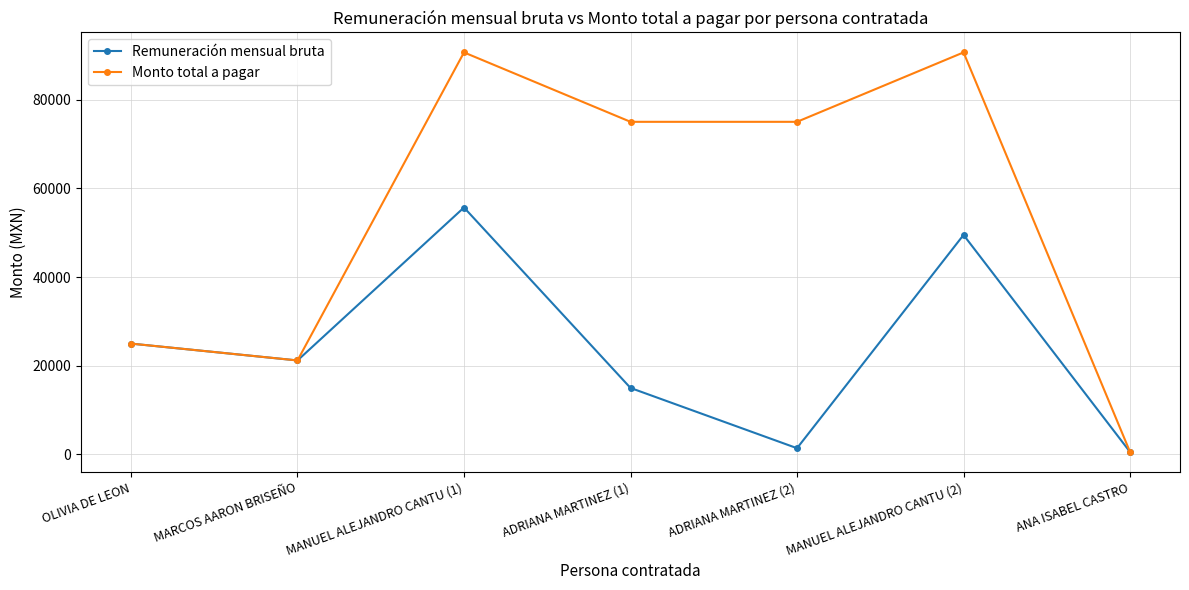

What is the value of the Remuneración mensual bruta point at the 1st from the left?

25000.0